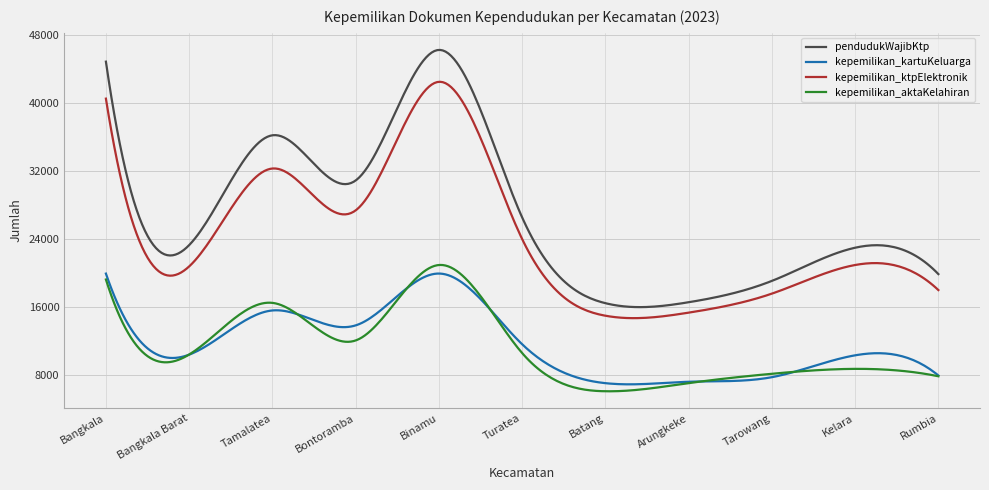

True or false: kepemilikan_aktaKelahiran has more than 0 points higher than both neighbors.

True